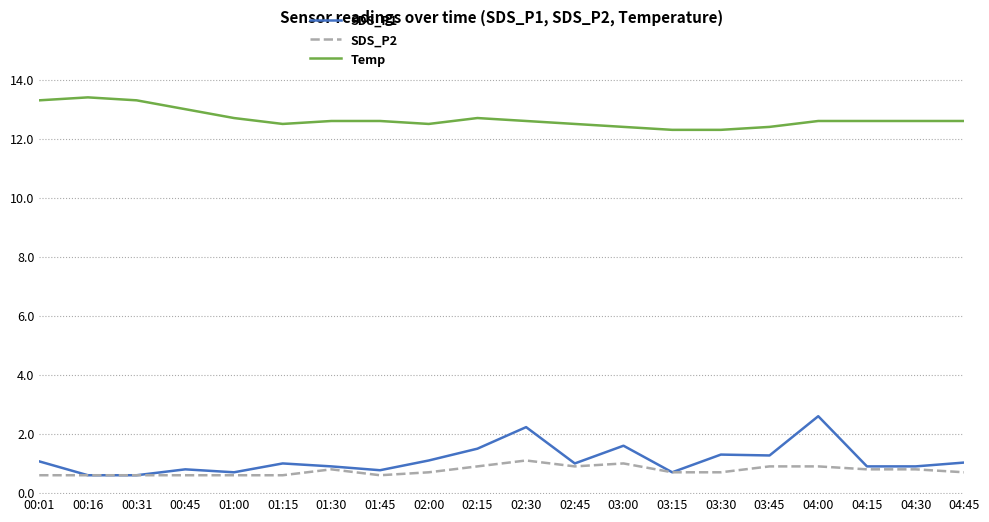

The value of SDS_P1 at 03:45 is 2.1. True or false?

False